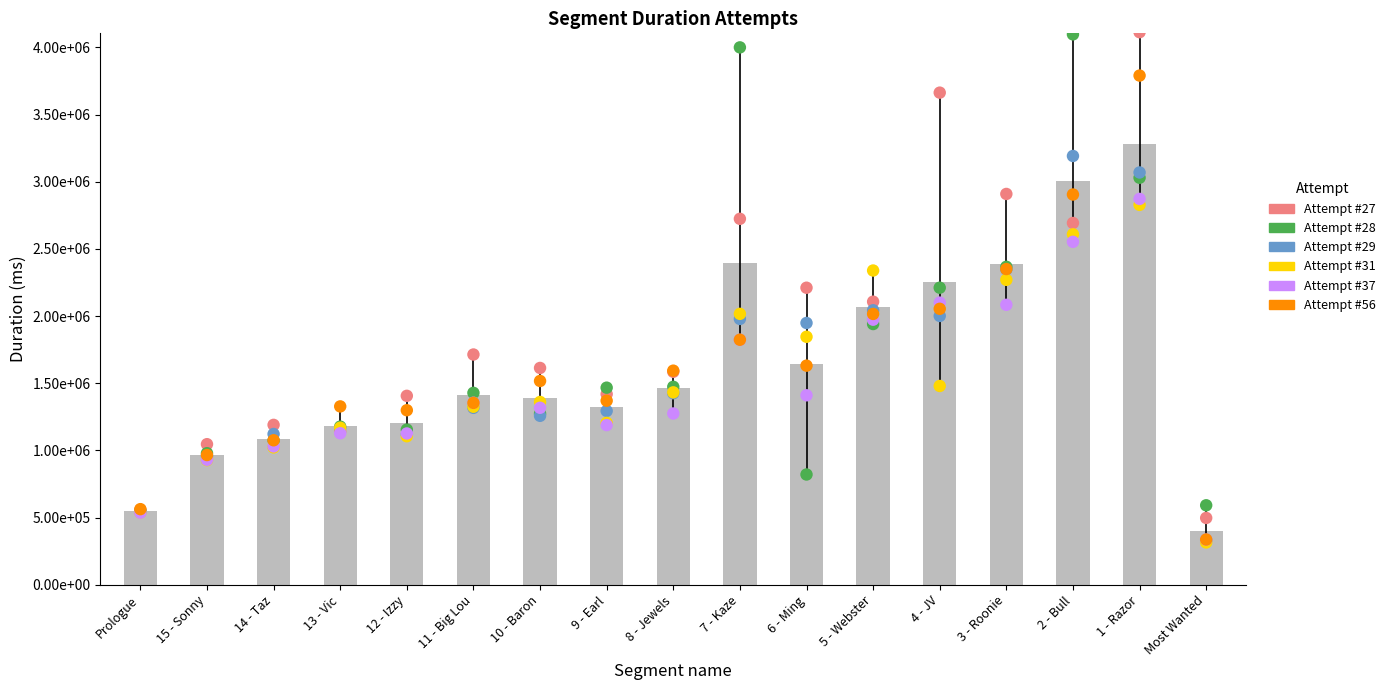

At which category is the sum across all series the highest?

1 - Razor